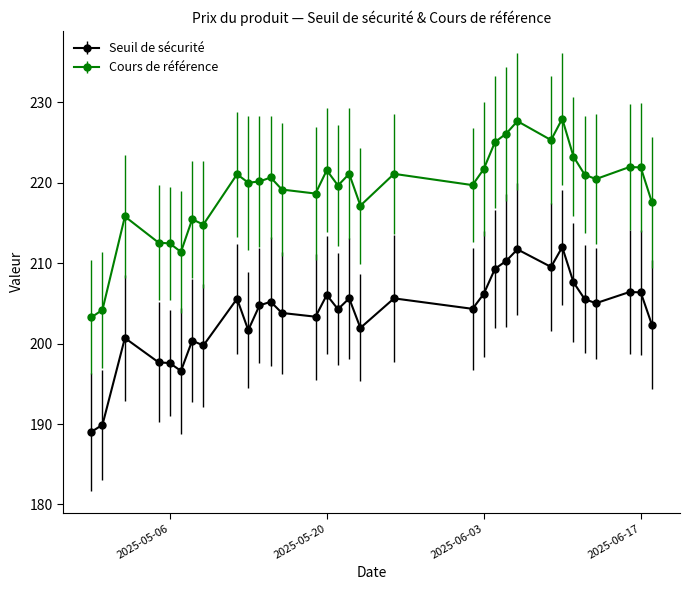

What is the smallest value displayed?

189.0